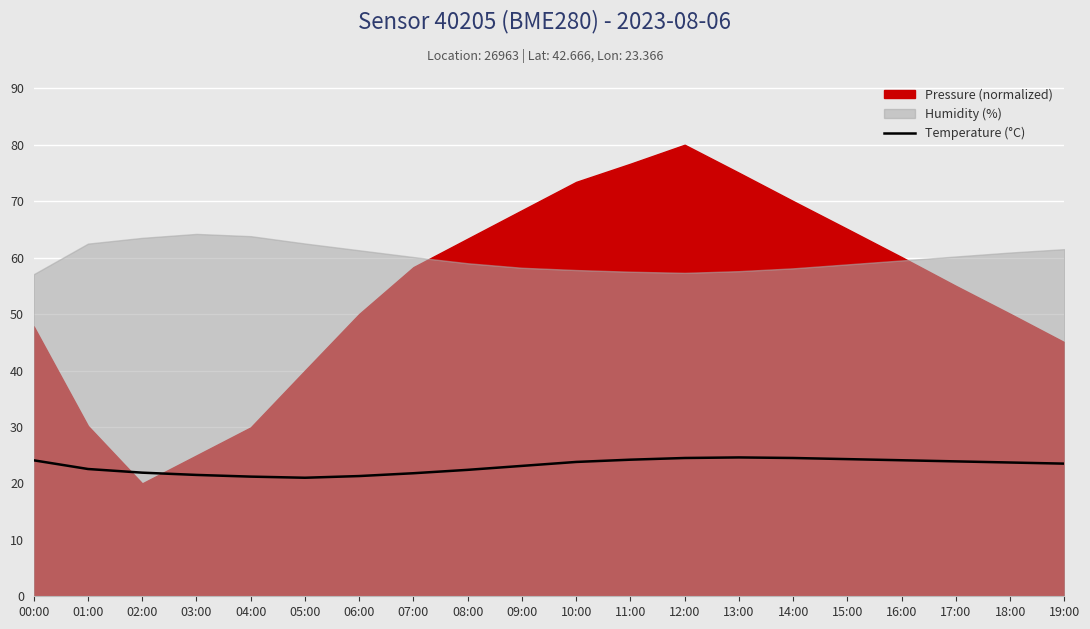

How many lines are shown in the chart?

1